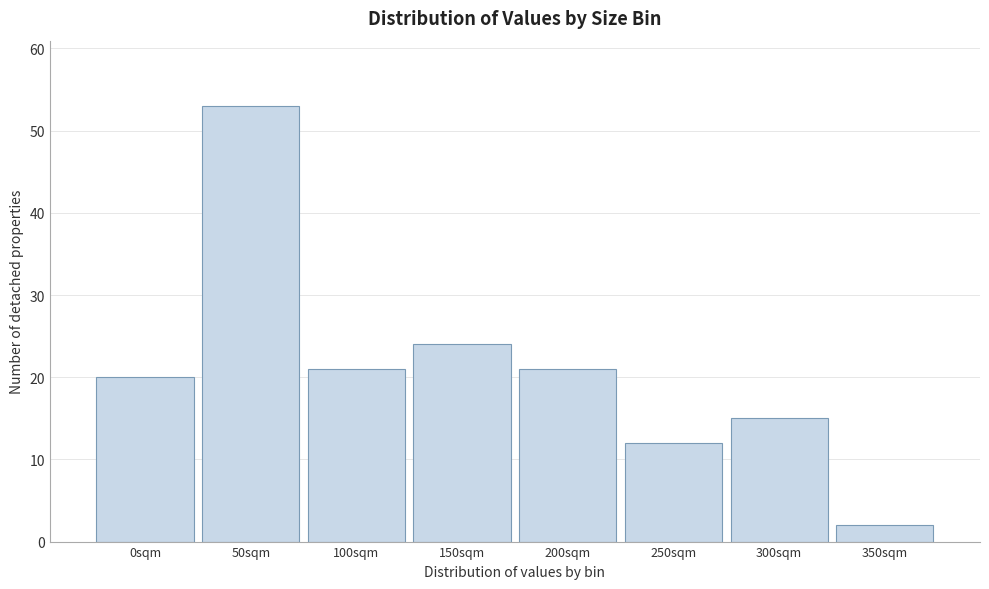

Reading left to right, transcribe all the data shown in this chart.

0sqm=20	50sqm=53	100sqm=21	150sqm=24	200sqm=21	250sqm=12	300sqm=15	350sqm=2